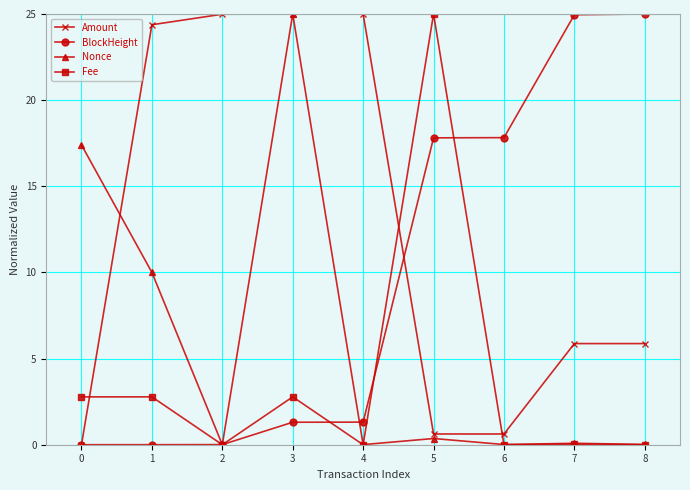

Does the chart display data point markers on the line(s)?

Yes